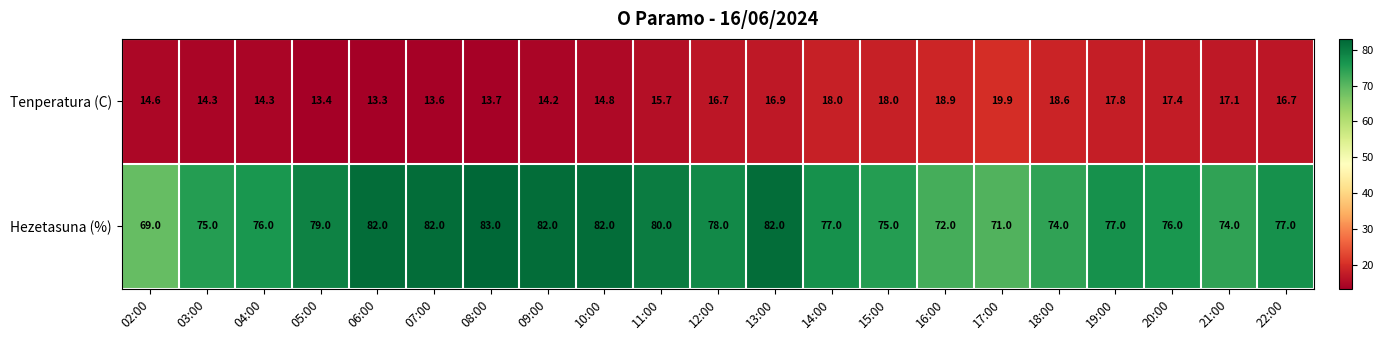

List the series in order of their overall mean, highest first.

Hezetasuna (%), Tenperatura (C)